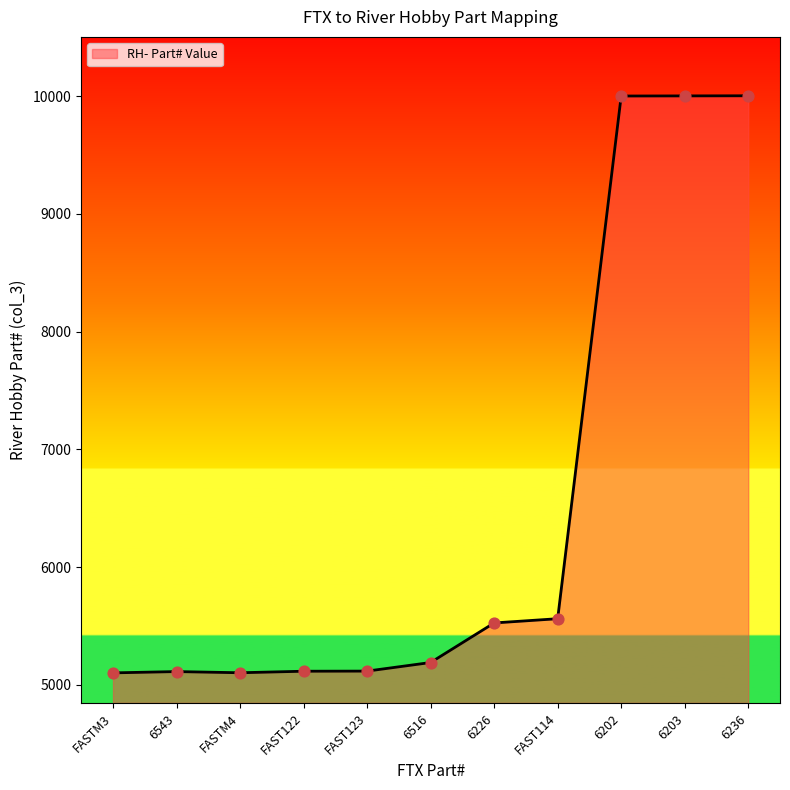

Which has a higher value, FAST122 or 6516?

6516